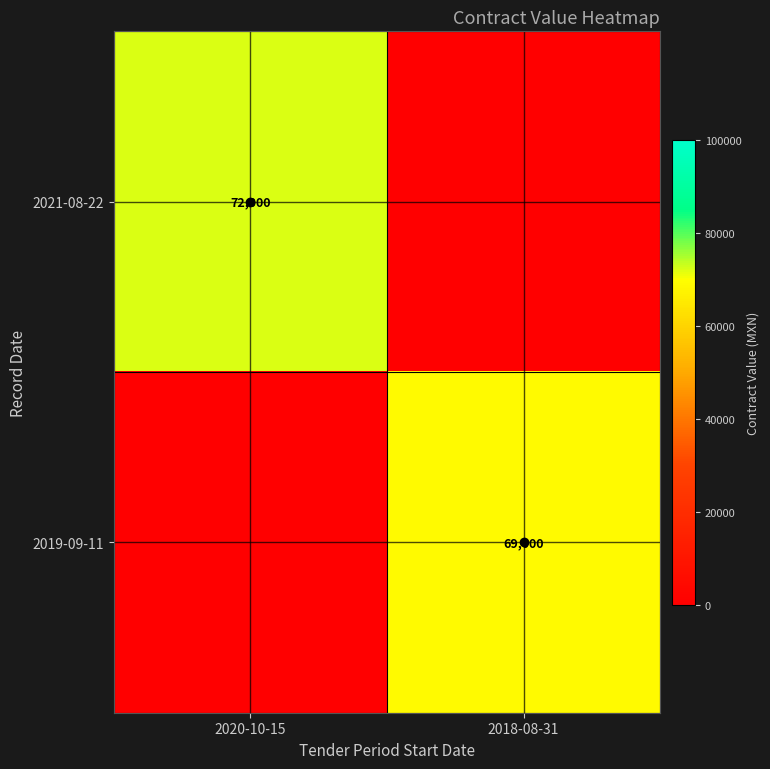

Is it true that 2019-09-11 equals 119253 at 2018-08-31?

False